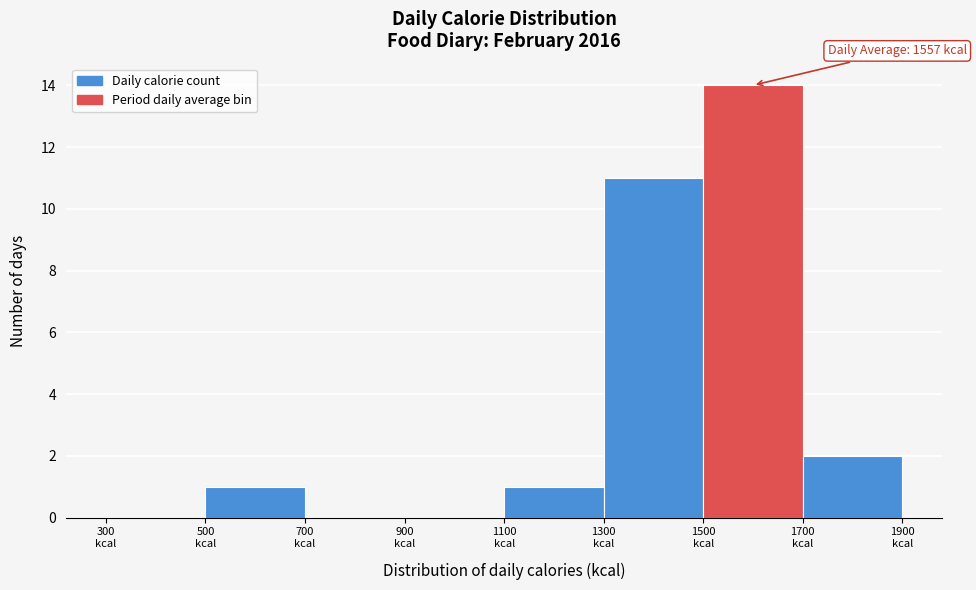

Over which range of the x-axis is the bar tallest?

1500 to 1700